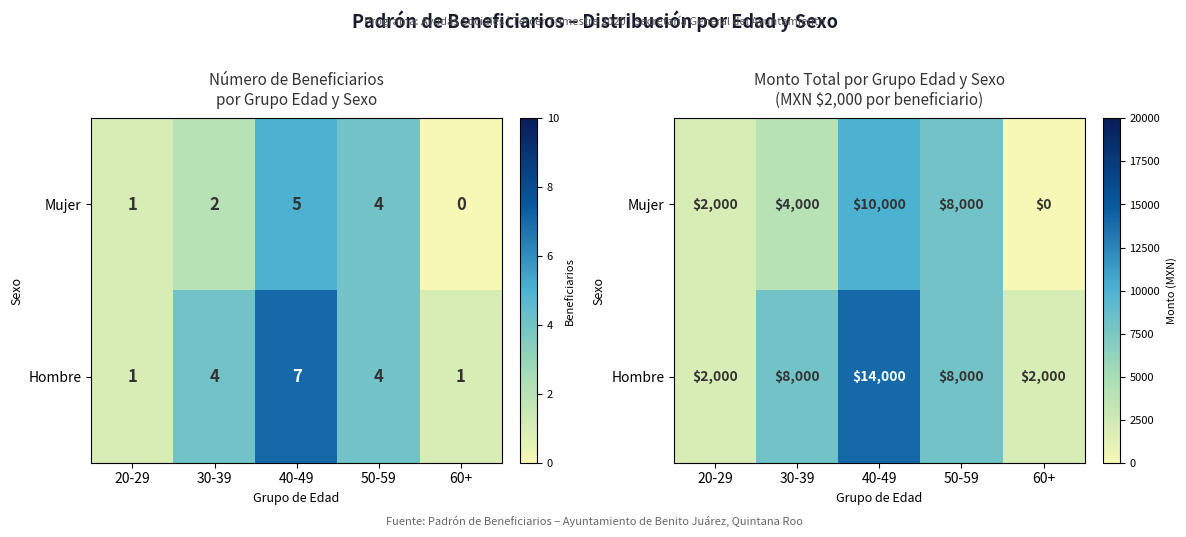

Where is Hombre nearest to the value 8000?

30-39